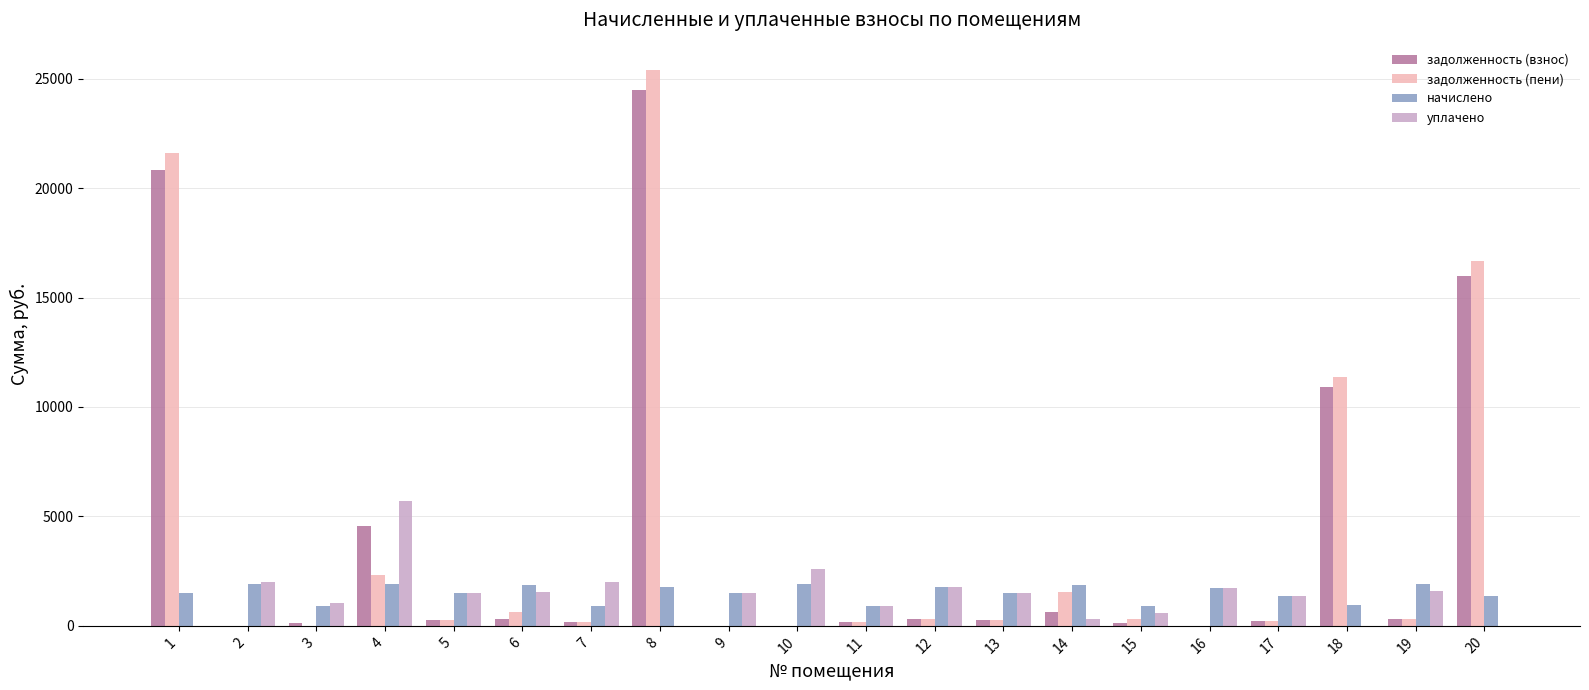

At which category is the sum across all series the highest?

8